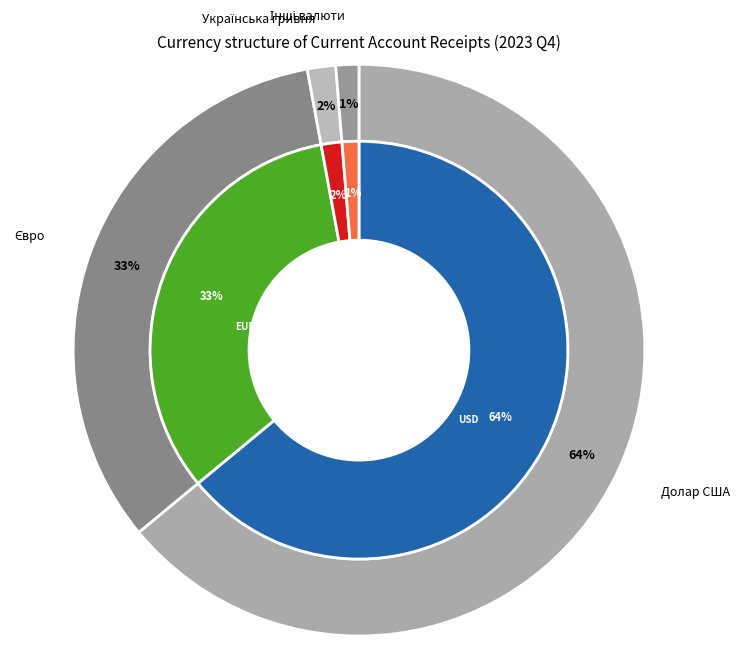

Is it true that Євро is 52% of the pie?

False